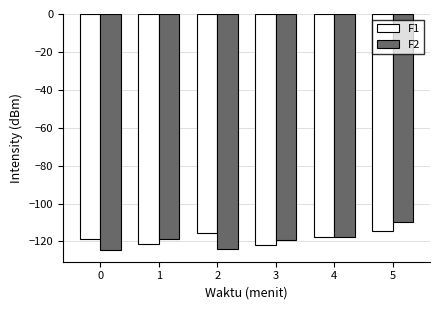

The F1 series shows -114.7 at 5. True or false?

True